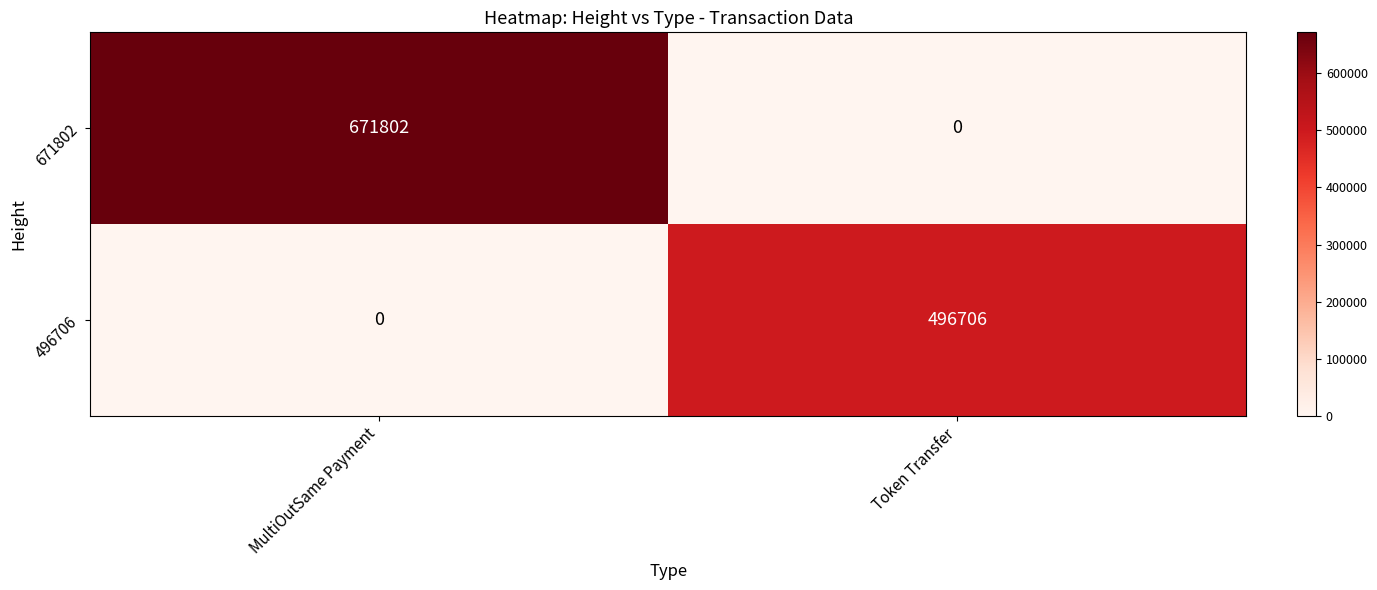

Rank the series at MultiOutSame Payment from lowest to highest value.

496706, 671802